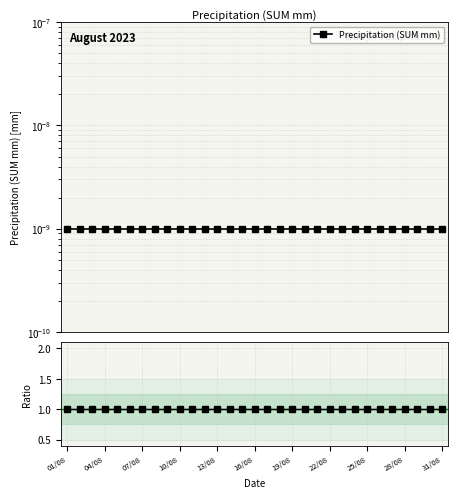

Is the value of Precipitation (SUM mm) at 25/08 greater than the value of Ratio at 18?

No